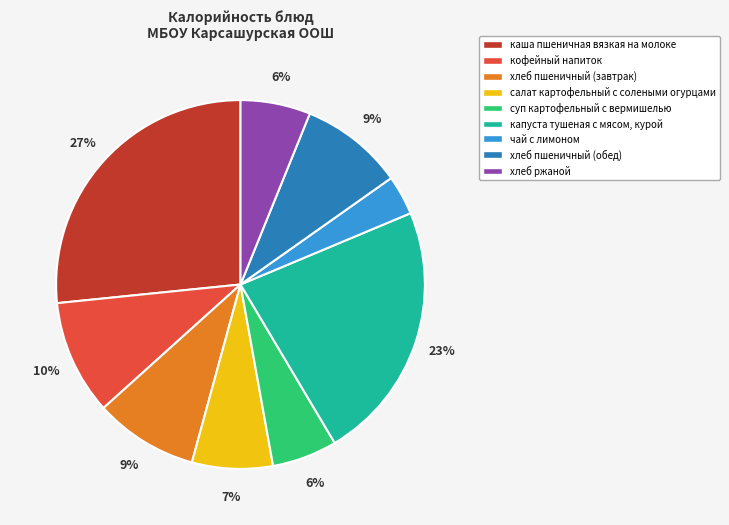

How many slices are in this pie chart?

9